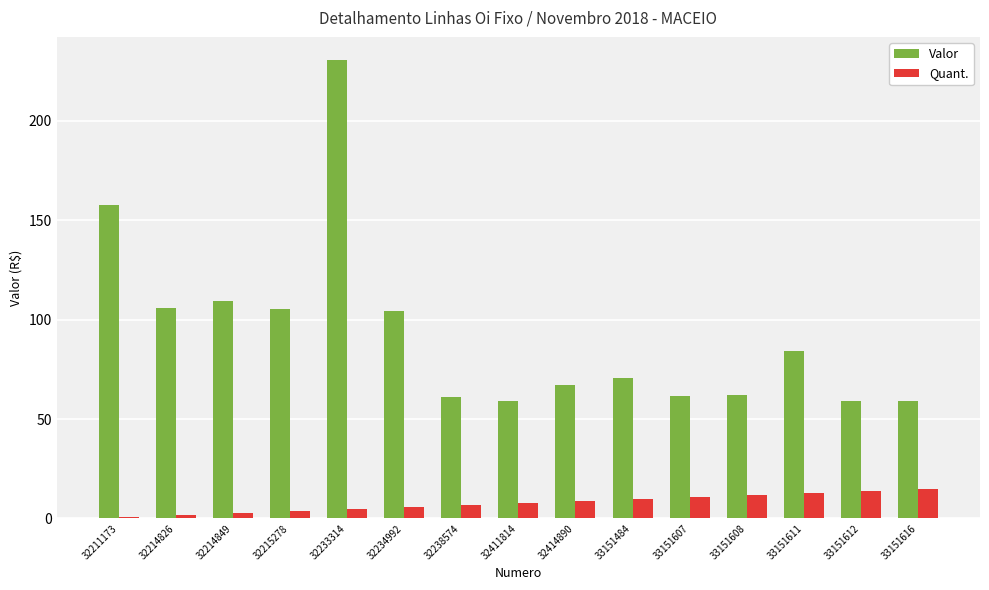

Which series has the largest range (max minus min)?

Valor